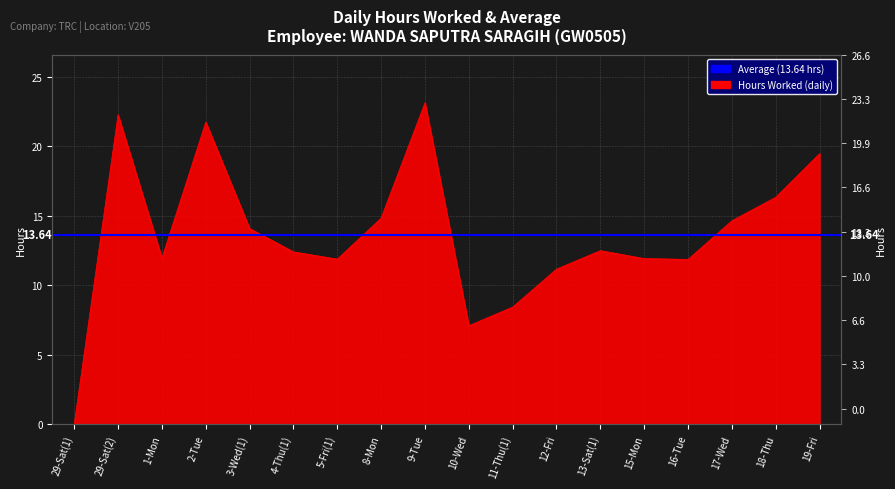

At which category does the data reach its first local peak?

29-Sat(2)